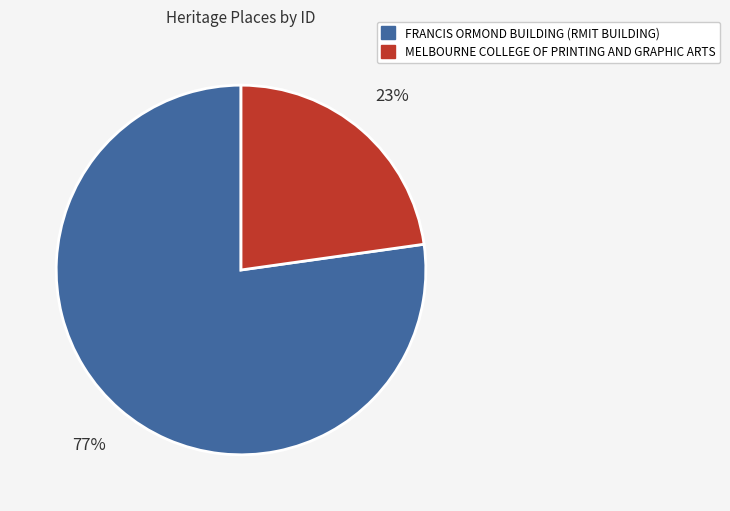

To the nearest percent, what is the difference between the largest and smallest slice percentages?

54%